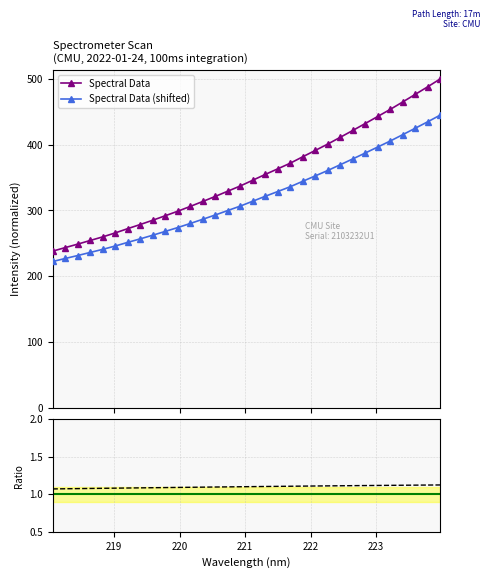

True or false: Spectral Data and Spectral Data (shifted) intersect in this chart.

False